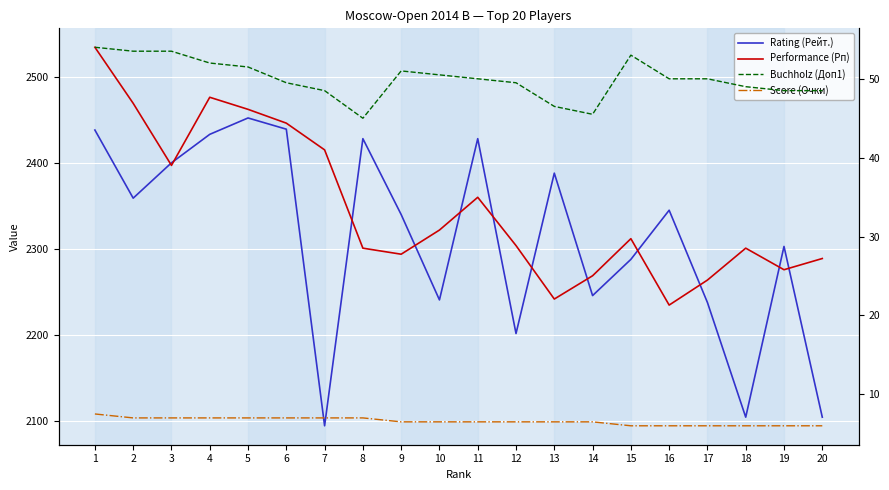

Reading left to right, what are all the values shown in this chart?

Rating (Рейт.): 1=2438.0	2=2359.0	3=2400.0	4=2433.0	5=2452.0	6=2439.0	7=2095.0	8=2428.0	9=2340.0	10=2241.0	11=2428.0	12=2202.0	13=2388.0	14=2246.0	15=2288.0	16=2345.0	17=2238.0	18=2105.0	19=2303.0	20=2105.0
Performance (Рп): 1=2534.0	2=2469.0	3=2397.0	4=2476.0	5=2462.0	6=2446.0	7=2415.0	8=2301.0	9=2294.0	10=2322.0	11=2360.0	12=2304.0	13=2242.0	14=2269.0	15=2312.0	16=2235.0	17=2264.0	18=2301.0	19=2276.0	20=2289.0
Buchholz (Доп1): 1=54.0	2=53.5	3=53.5	4=52.0	5=51.5	6=49.5	7=48.5	8=45.0	9=51.0	10=50.5	11=50.0	12=49.5	13=46.5	14=45.5	15=53.0	16=50.0	17=50.0	18=49.0	19=48.5	20=48.5
Score (Очки): 1=7.5	2=7.0	3=7.0	4=7.0	5=7.0	6=7.0	7=7.0	8=7.0	9=6.5	10=6.5	11=6.5	12=6.5	13=6.5	14=6.5	15=6.0	16=6.0	17=6.0	18=6.0	19=6.0	20=6.0